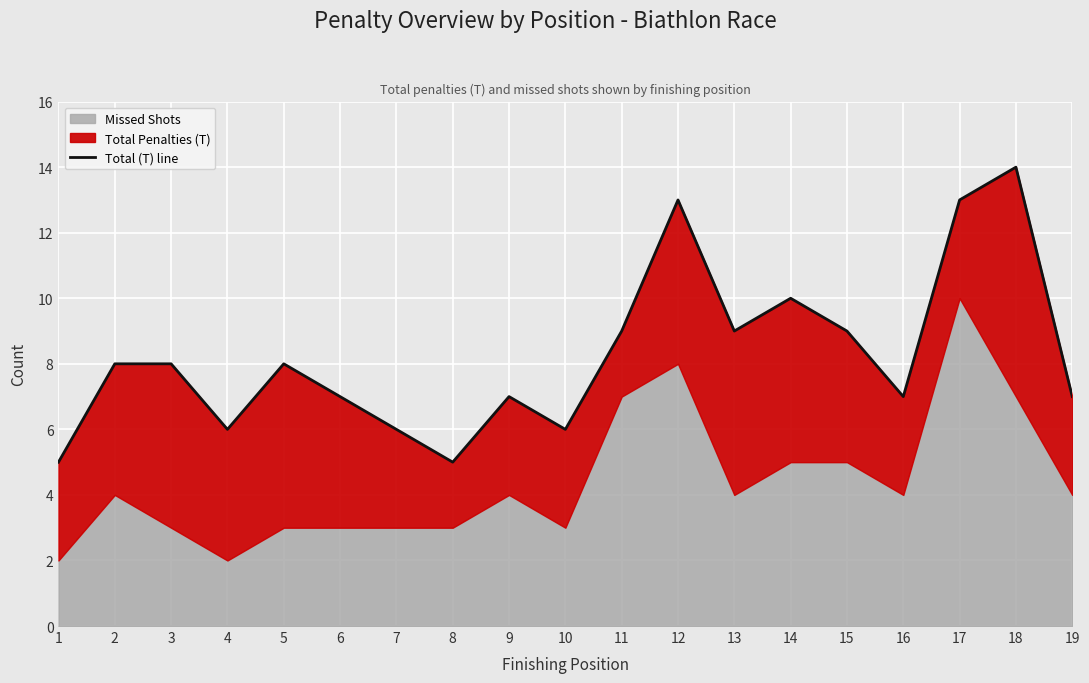

Read the value at 19.

7